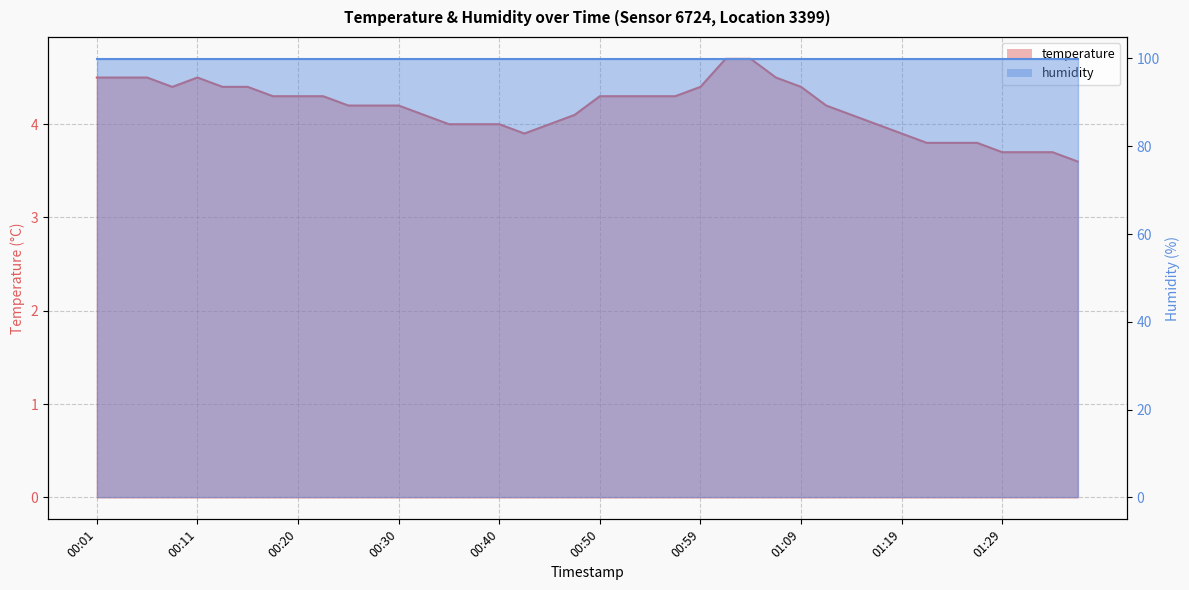

At which label is humidity_line closest to 99?

00:01